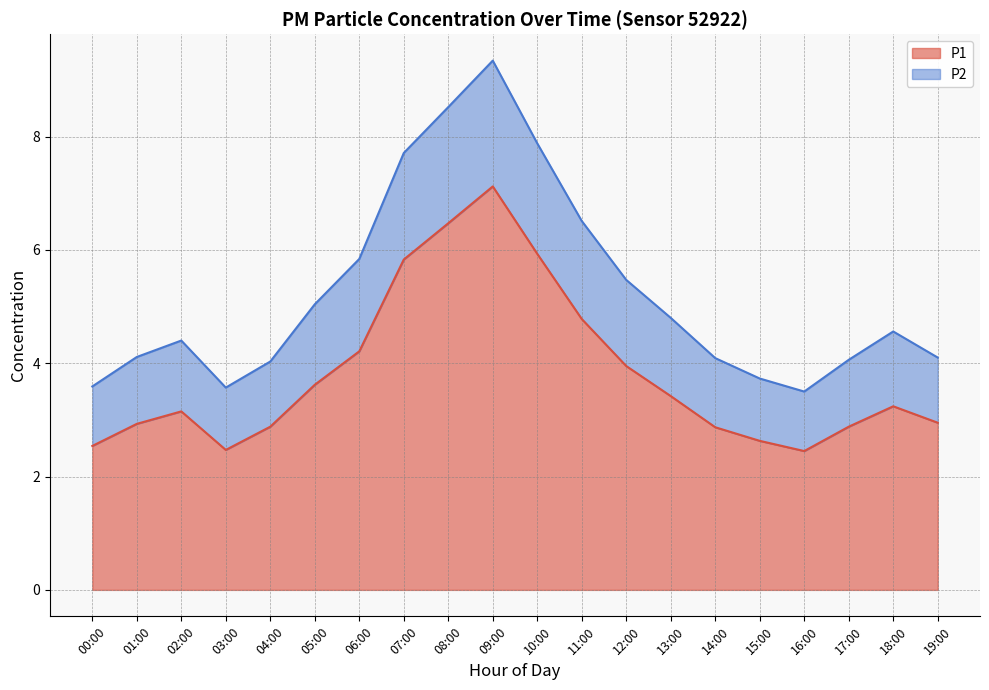

List the series in order of their peak value, highest first.

P2, P1